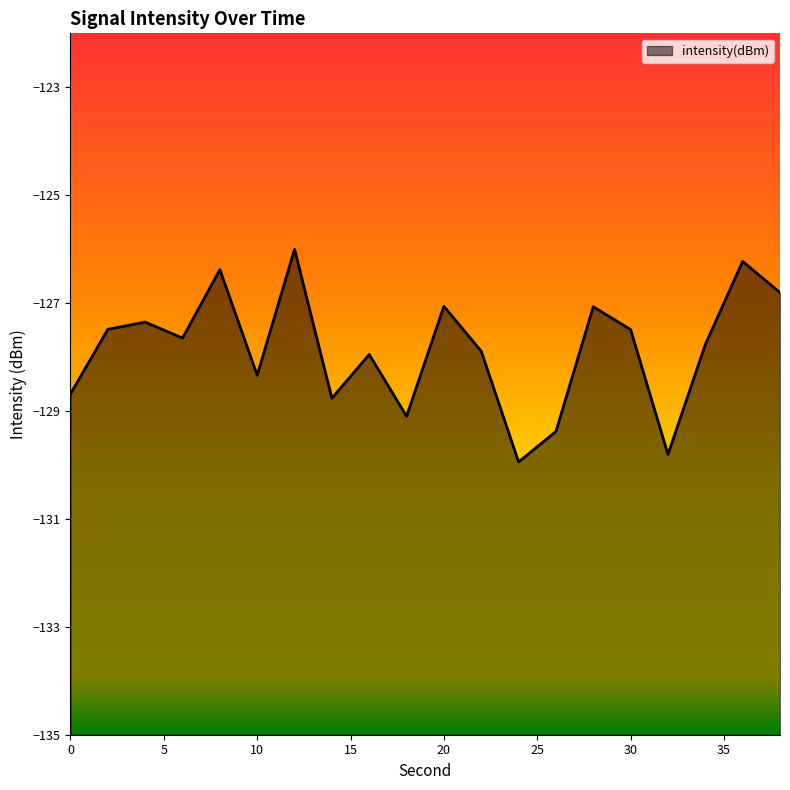

At which category does the data reach its first local valley?

6